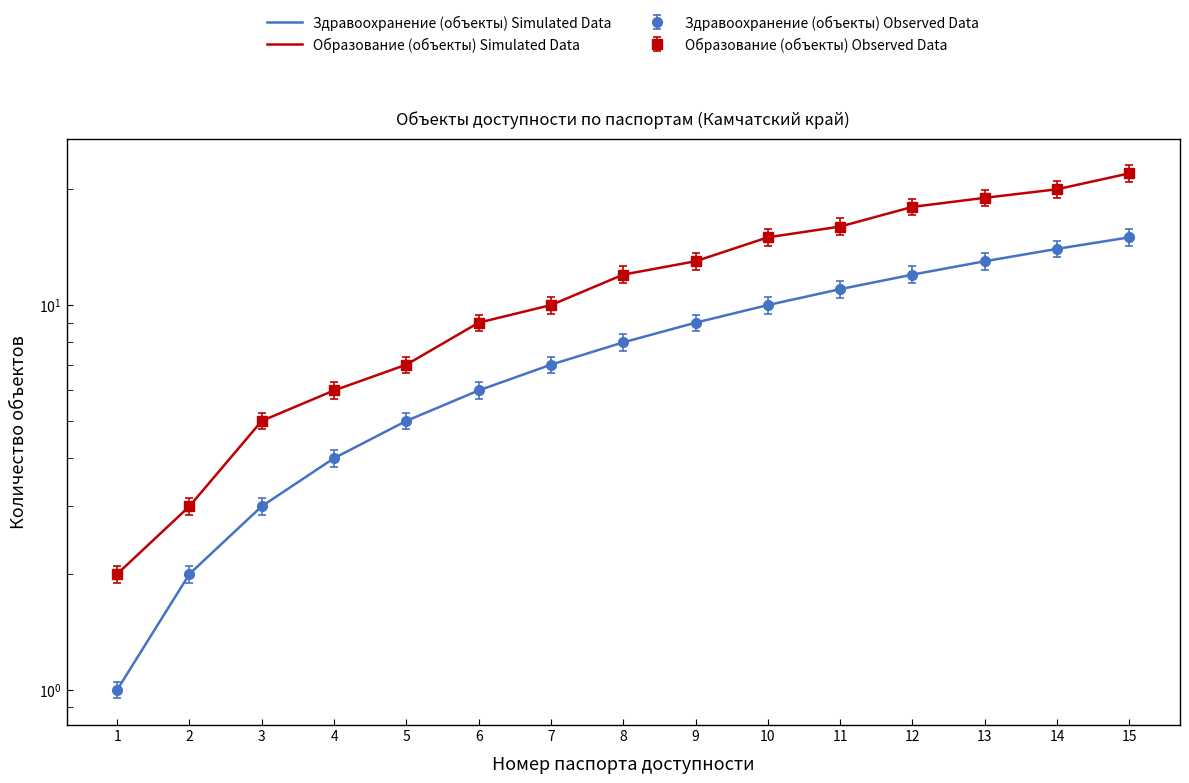

How many values in the Образование (объекты) Simulated Data series are below 12?

7